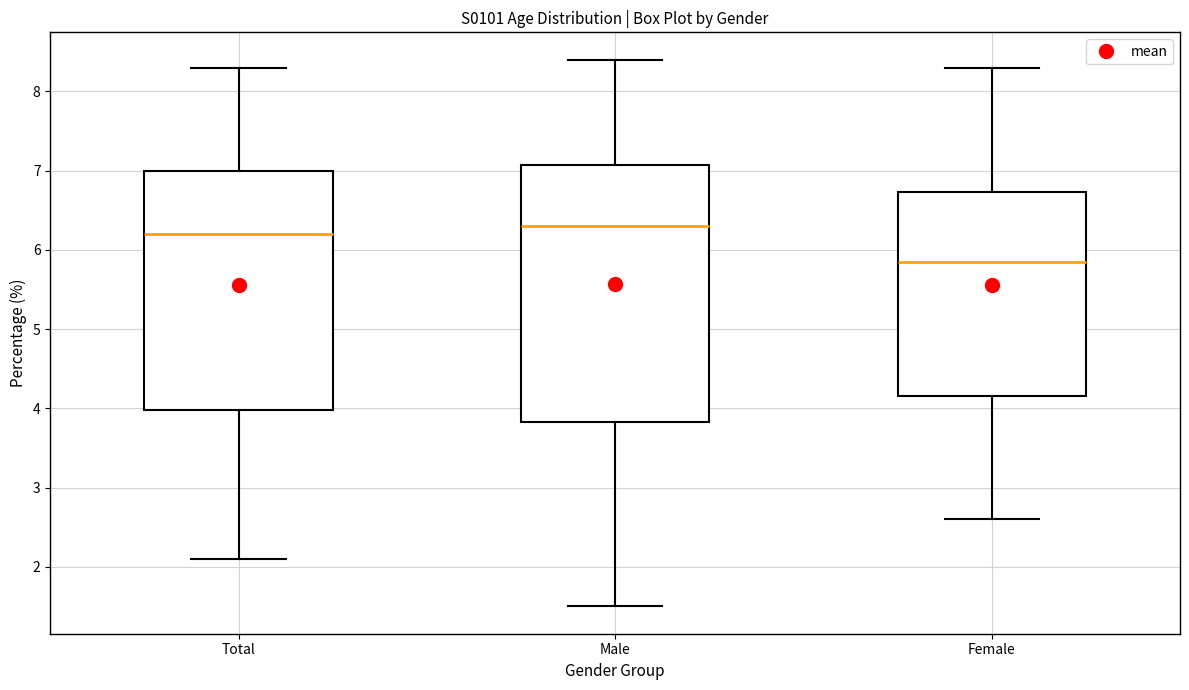

Comparing the boxes themselves (not the whiskers), which one is the tallest?

Male